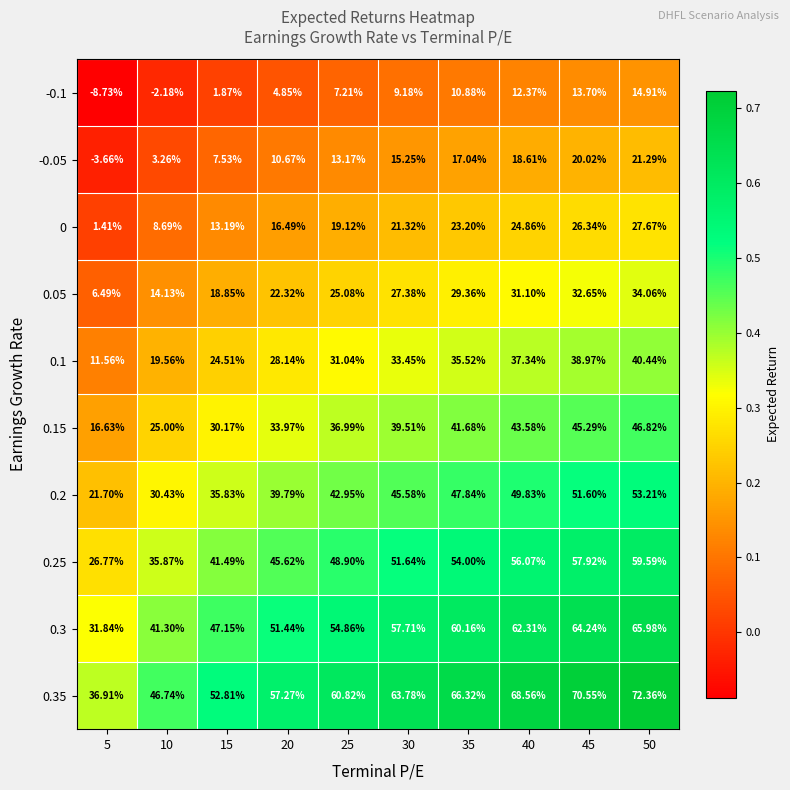

Is the value of 0 at 30 greater than the value of 0.1 at 35?

No